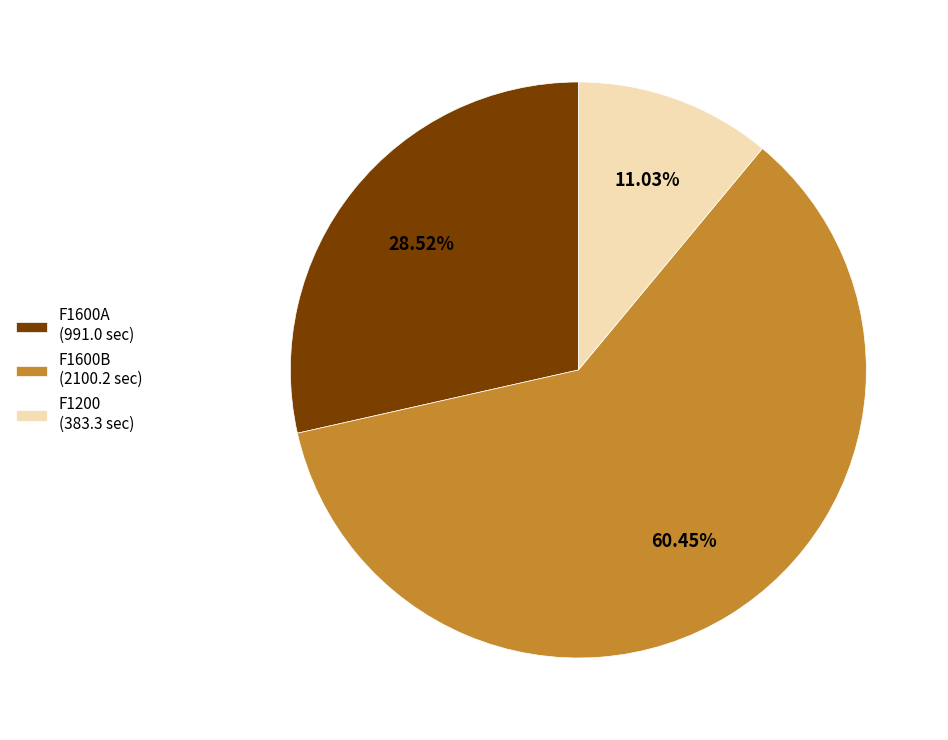

How many segments does this pie chart have?

3